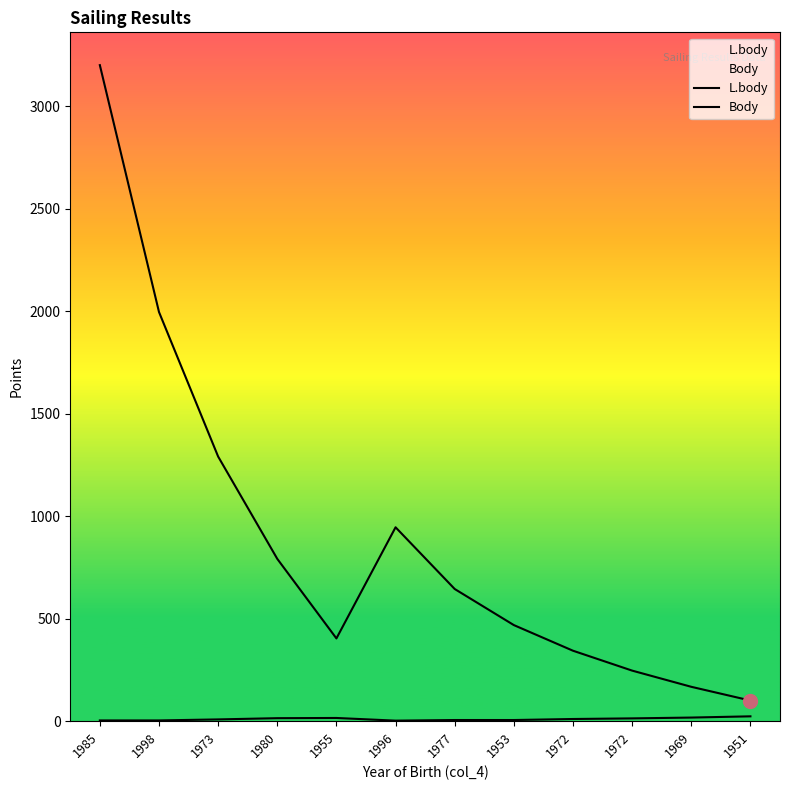

The Body series shows 19 at 1972. True or false?

False